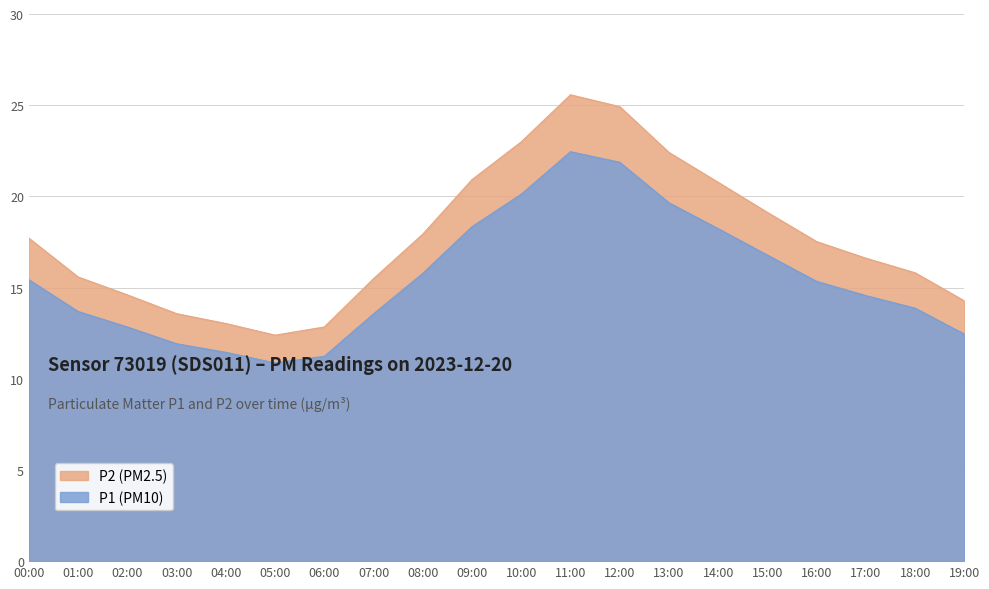

How many lines are shown in the chart?

2